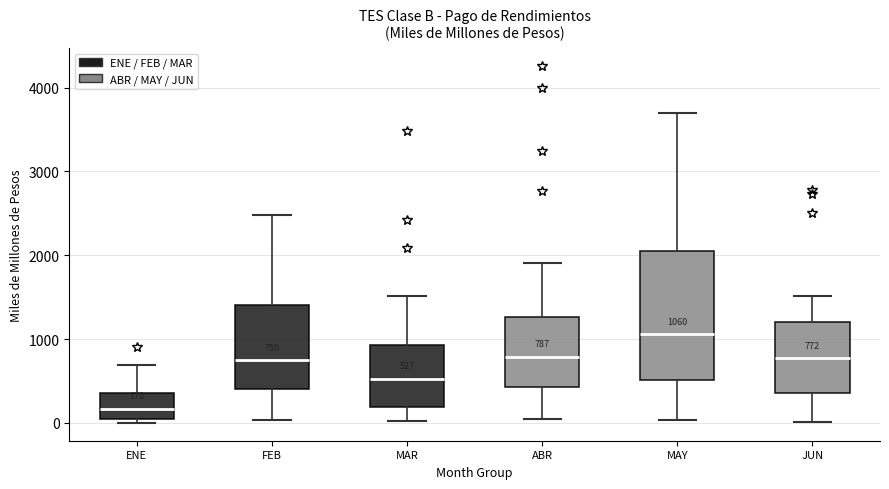

Comparing the boxes themselves (not the whiskers), which one is the tallest?

MAY